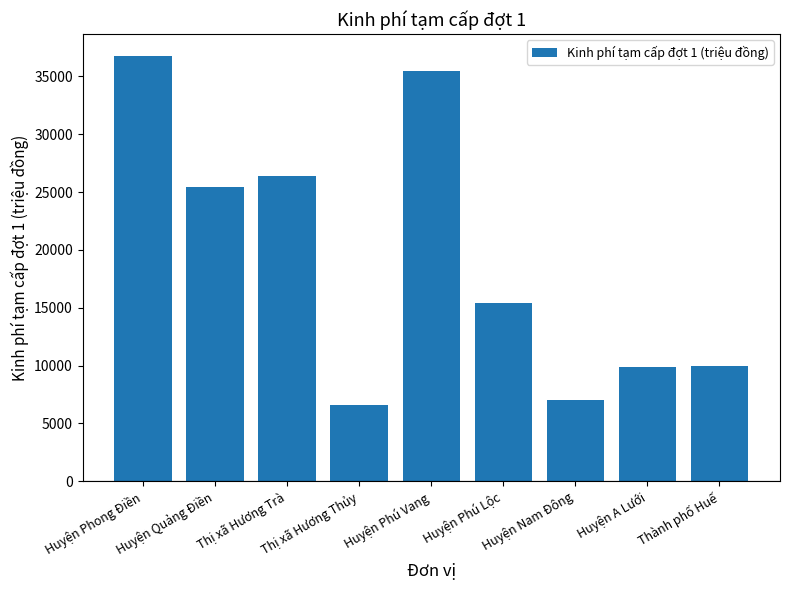

Is it true that the value at Huyện A Lưới is 9900?

True